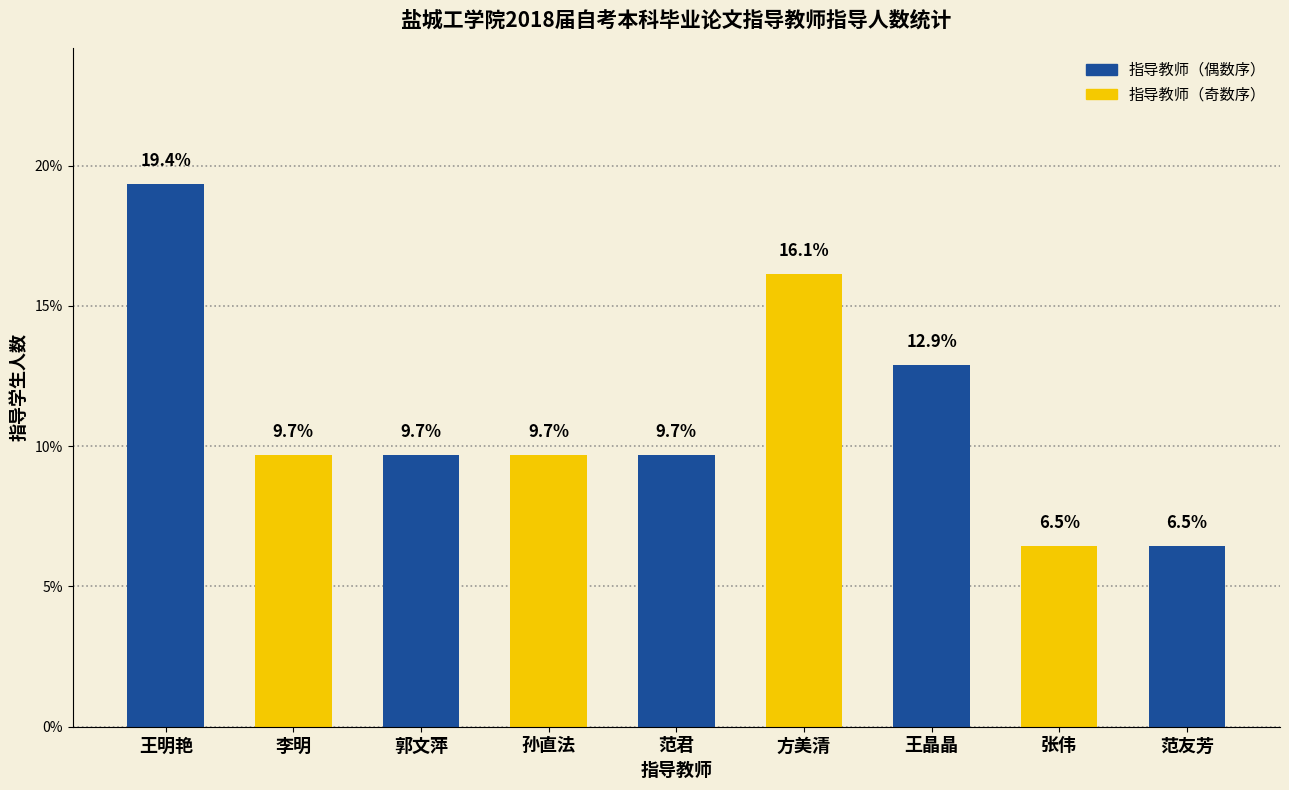

What is the sum of all values?

100.0